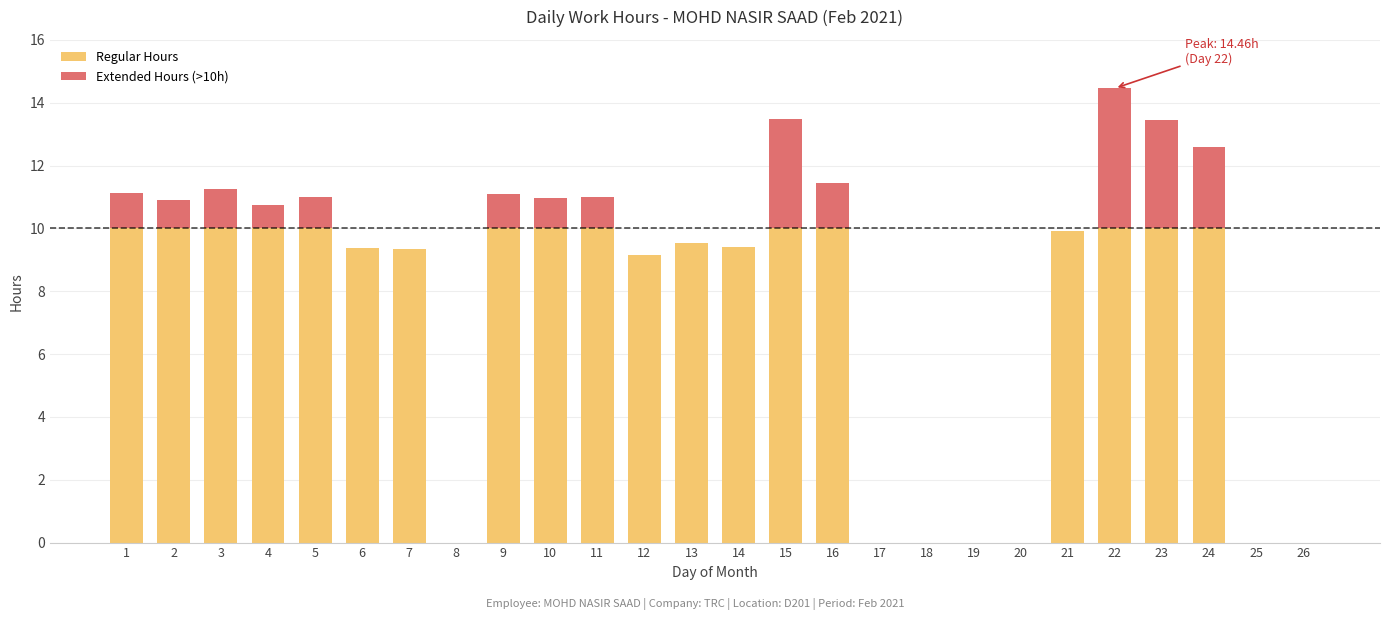

What is the average value of the Regular Hours series?

7.2